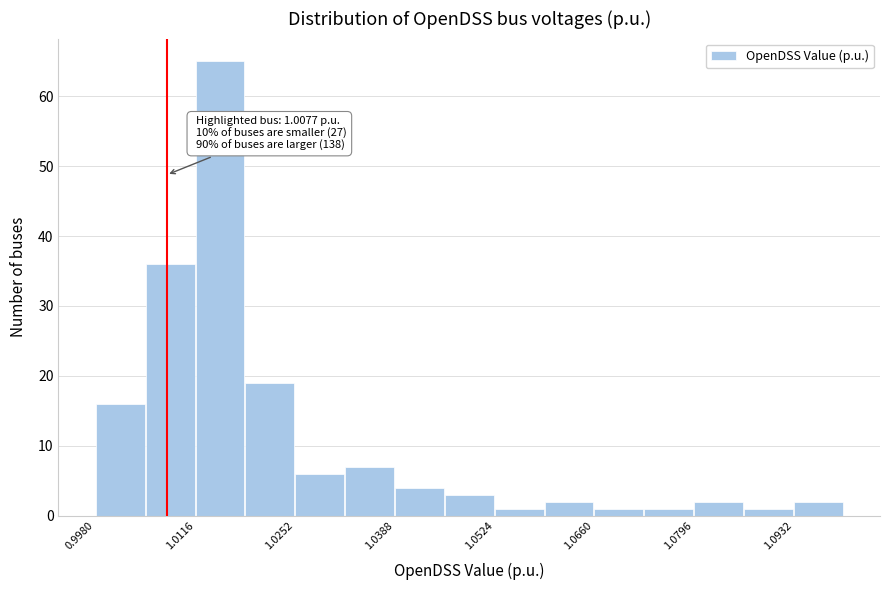

Read against the x-axis, roughly where is the centre of the tallest bar?

1.016